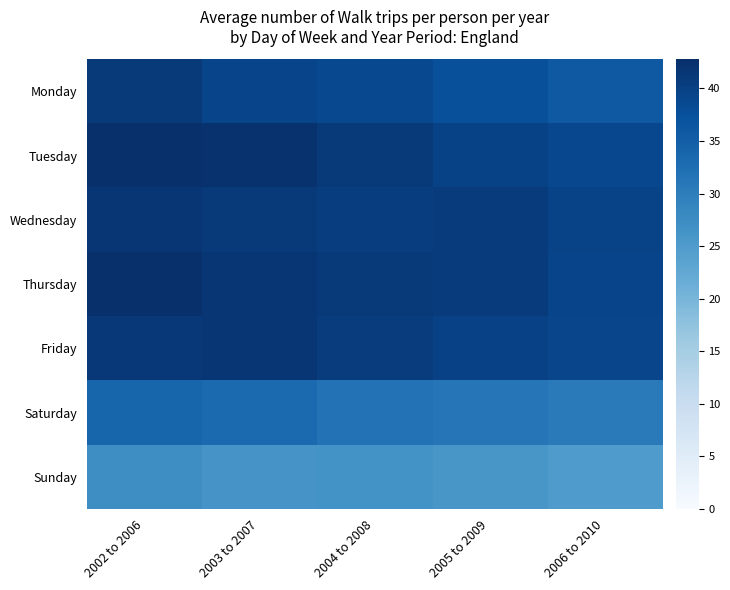

Reading left to right, transcribe all the data shown in this chart.

Monday: 2002 to 2006=41.1	2003 to 2007=39.4	2004 to 2008=38.7	2005 to 2009=37.6	2006 to 2010=36.0
Tuesday: 2002 to 2006=42.6	2003 to 2007=42.4	2004 to 2008=41.2	2005 to 2009=39.8	2006 to 2010=38.9
Wednesday: 2002 to 2006=41.6	2003 to 2007=41.2	2004 to 2008=40.4	2005 to 2009=40.8	2006 to 2010=39.5
Thursday: 2002 to 2006=42.8	2003 to 2007=41.6	2004 to 2008=41.1	2005 to 2009=40.9	2006 to 2010=39.4
Friday: 2002 to 2006=41.3	2003 to 2007=41.7	2004 to 2008=40.7	2005 to 2009=39.8	2006 to 2010=39.1
Saturday: 2002 to 2006=34.0	2003 to 2007=33.1	2004 to 2008=31.8	2005 to 2009=31.2	2006 to 2010=30.5
Sunday: 2002 to 2006=27.3	2003 to 2007=26.1	2004 to 2008=26.4	2005 to 2009=25.8	2006 to 2010=24.9